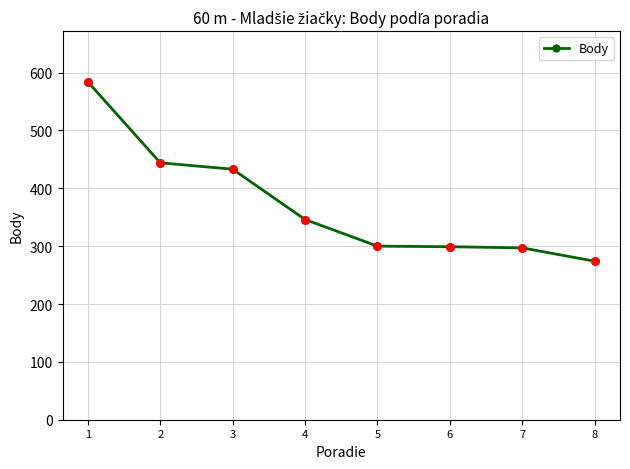

Approximately how many times larger is the value at 3 compared to 4?

1.3